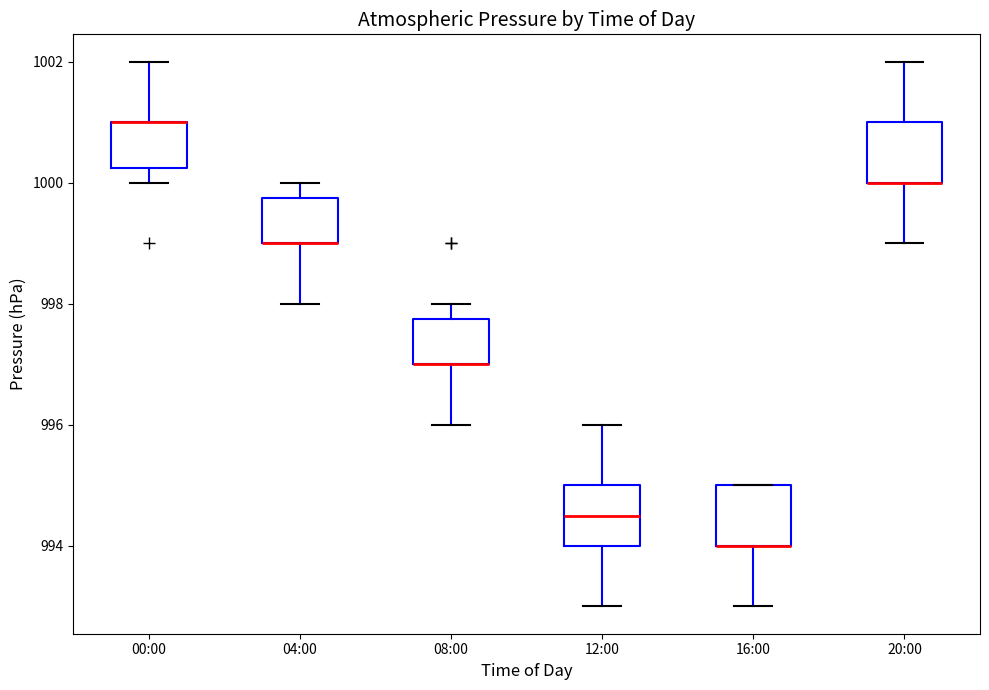

Reading left to right, read every box against the y-axis: the position of its median line, the range the box covers, and the ends of its whiskers. The values are not printed on the chart, so give them approximately, as read against the axis.

00:00: median 1001.0 (drawn on the box's upper edge), box 1000.2 to 1001.0, whiskers 1000.0 to 1002.0
04:00: median 999.0 (drawn on the box's lower edge), box 999.0 to 999.8, whiskers 998.0 to 1000.0
08:00: median 997.0 (drawn on the box's lower edge), box 997.0 to 997.8, whiskers 996.0 to 998.0
12:00: median 994.6, box 994.0 to 995.0, whiskers 993.0 to 996.0
16:00: median 994.0 (drawn on the box's lower edge), box 994.0 to 995.0, whiskers 993.0 to 995.0
20:00: median 1000.0 (drawn on the box's lower edge), box 1000.0 to 1001.0, whiskers 999.0 to 1002.0